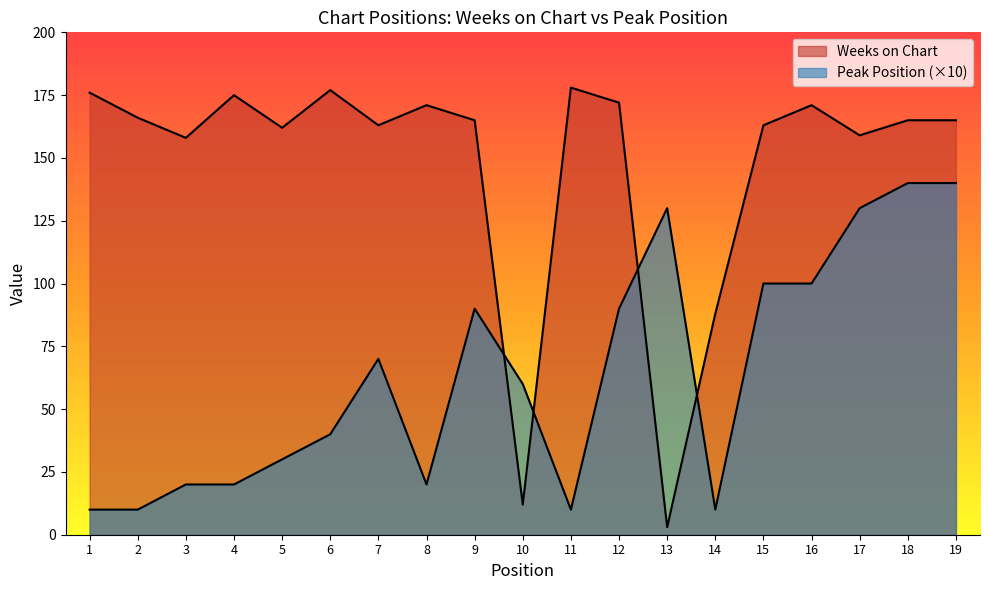

List the series in order of their peak value, highest first.

Weeks on Chart, Peak Position